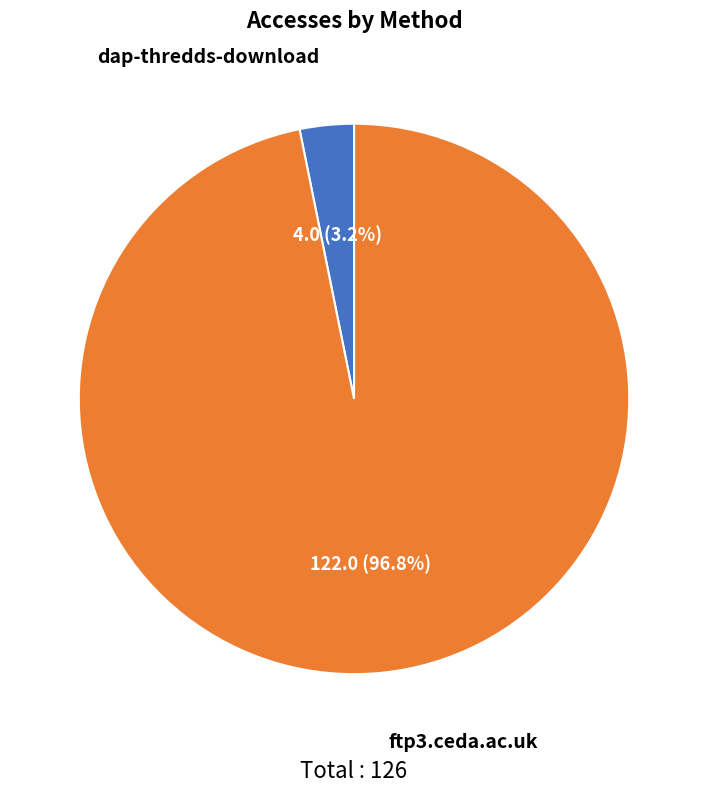

To the nearest percent, what is the average slice percentage?

50%